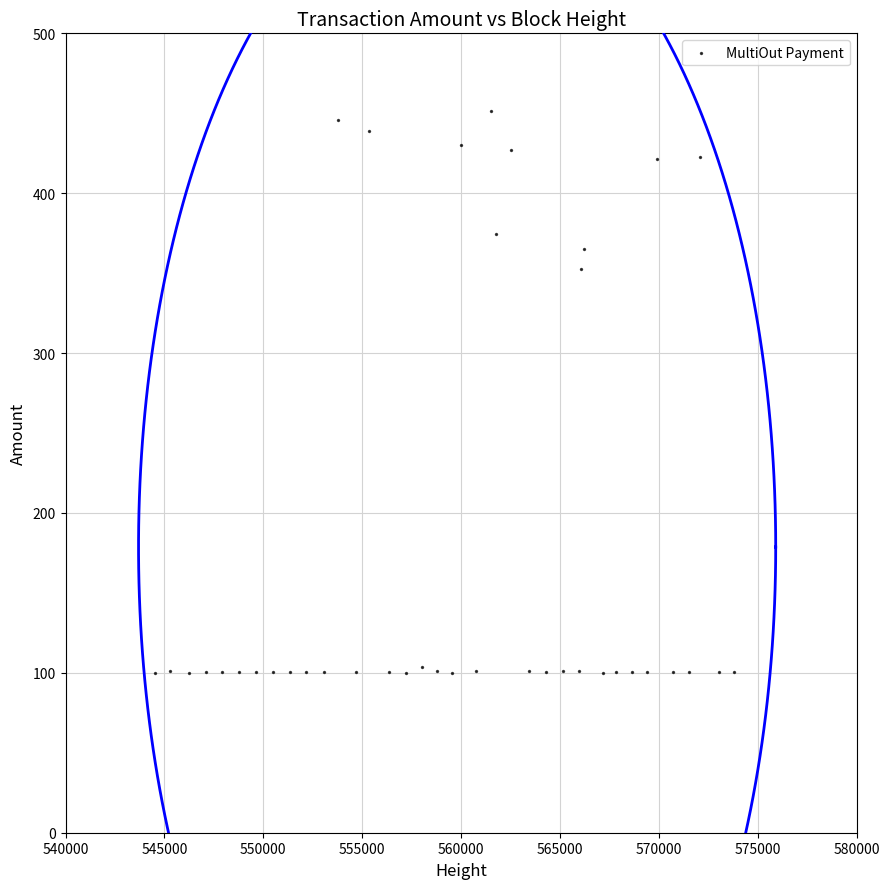

What is the range of Y values (max minus min)?

351.6